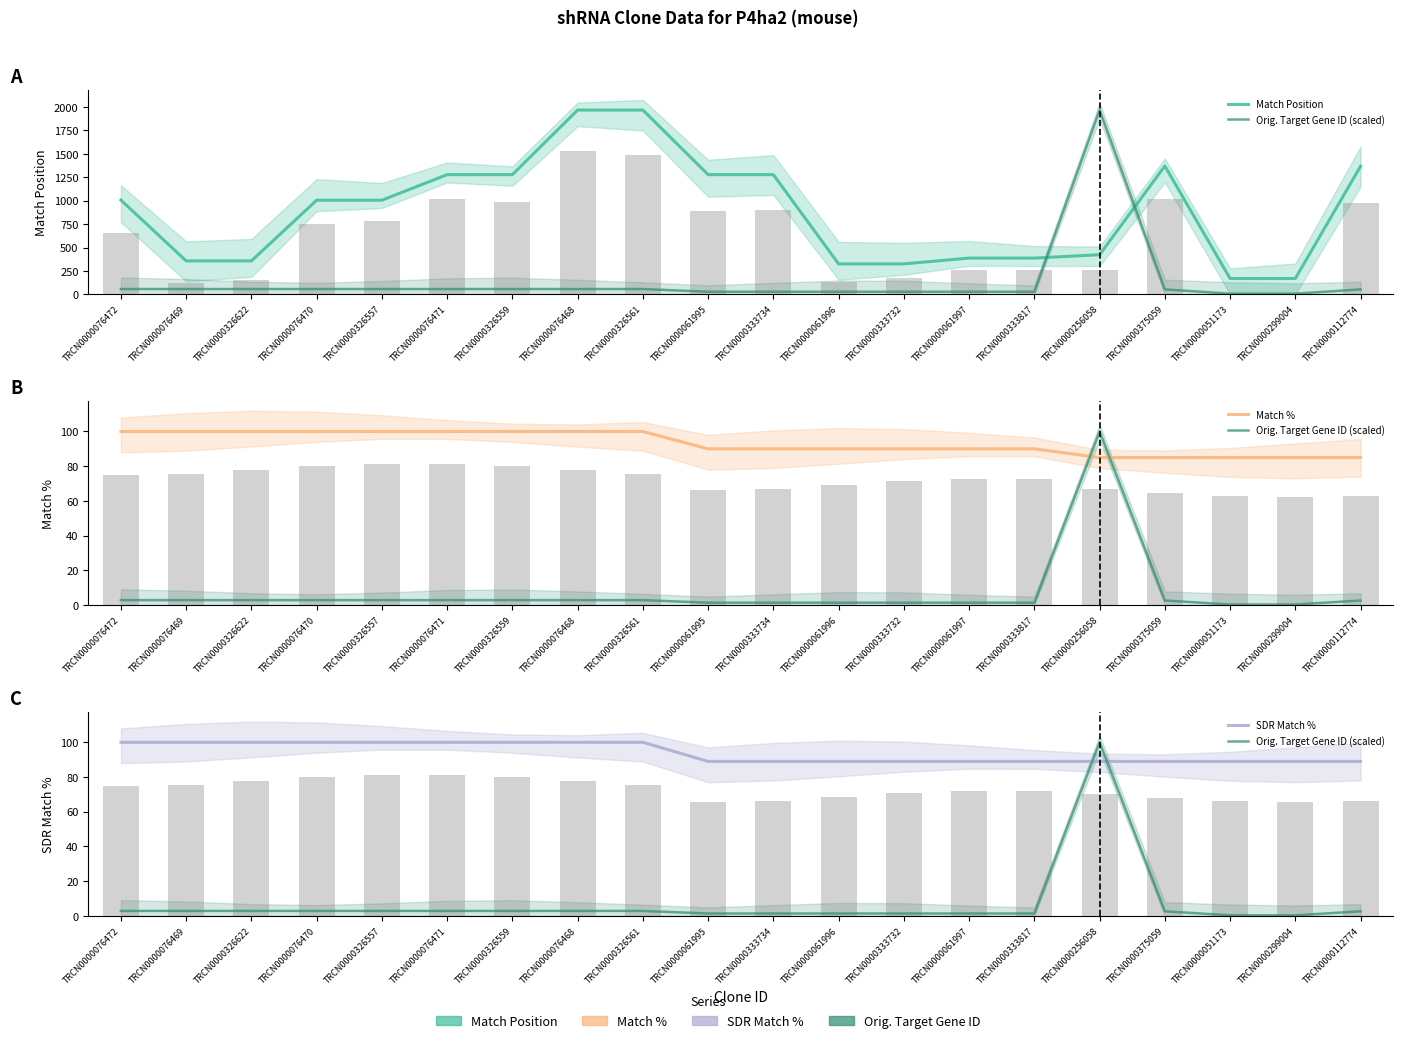

What is the label of the 20th bar from the left?

TRCN0000112774